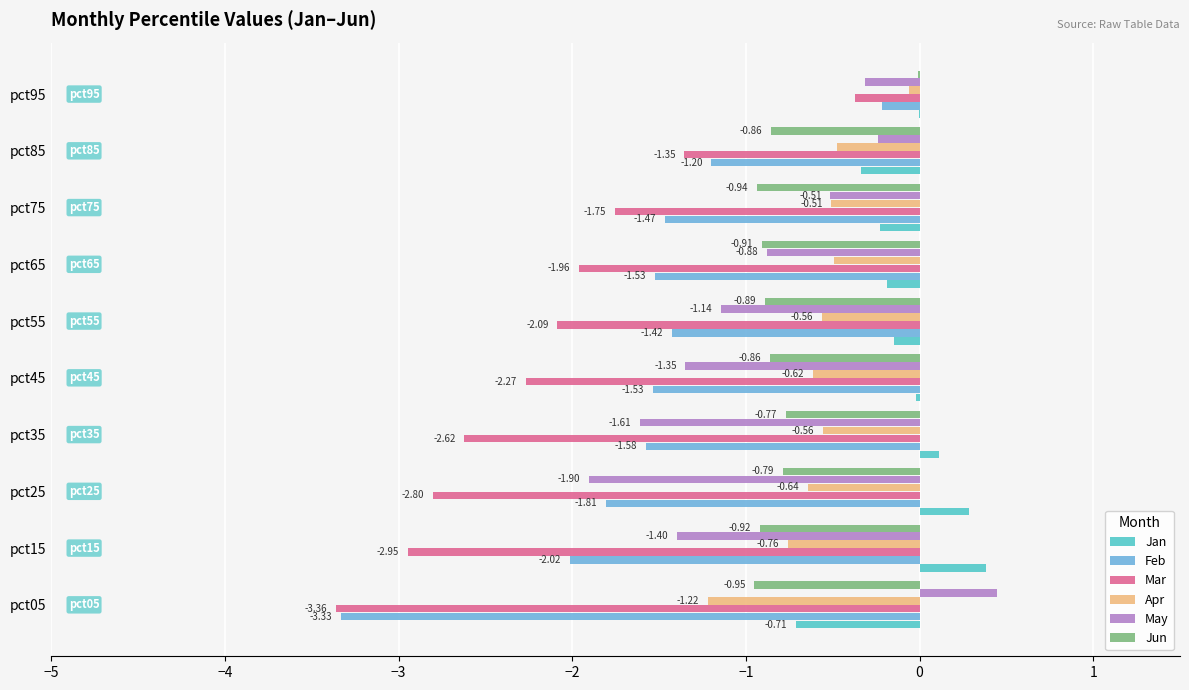

What is the sum of the Jan values at pct15 and pct35?

0.5